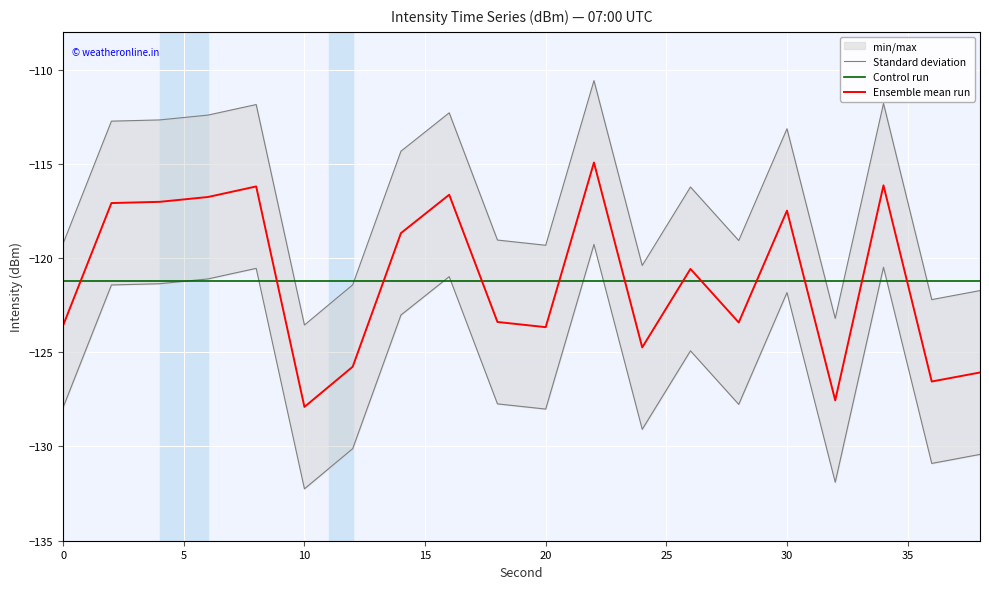

List the series in order of their peak value, lowest first.

Control run, Ensemble mean run, Standard deviation